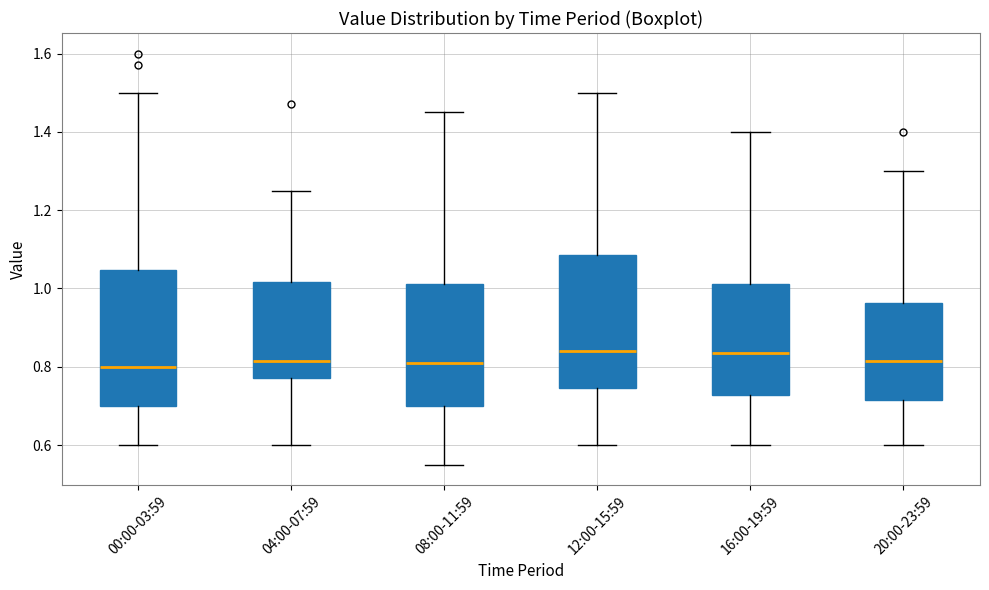

Where does the lower whisker of the box for 20:00-23:59 end on the y-axis? The values are not printed on the chart, so give them approximately, as read against the axis.

0.60